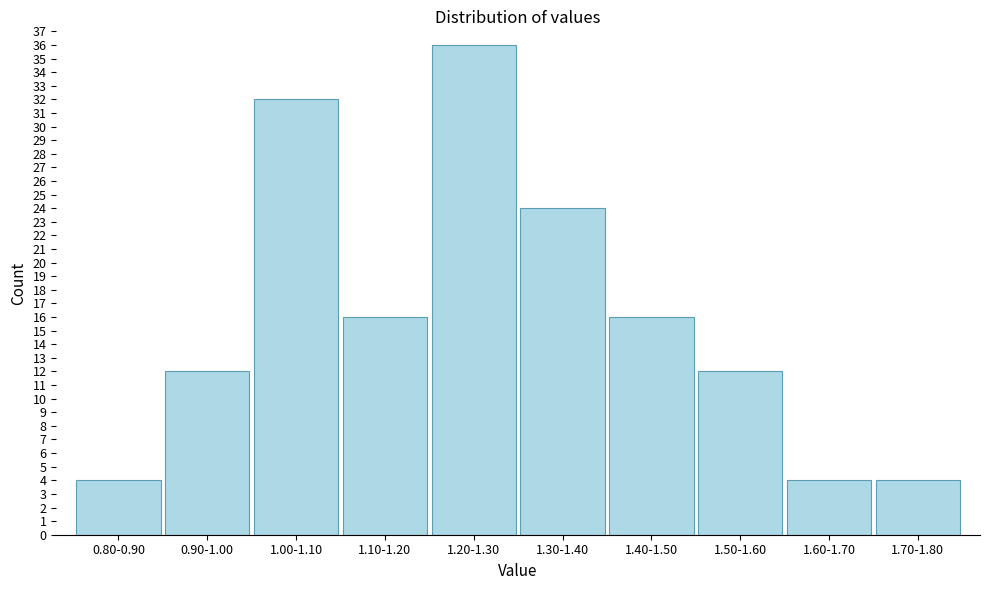

Reading left to right, what are all the values shown in this chart?

4	12	32	16	36	24	16	12	4	4